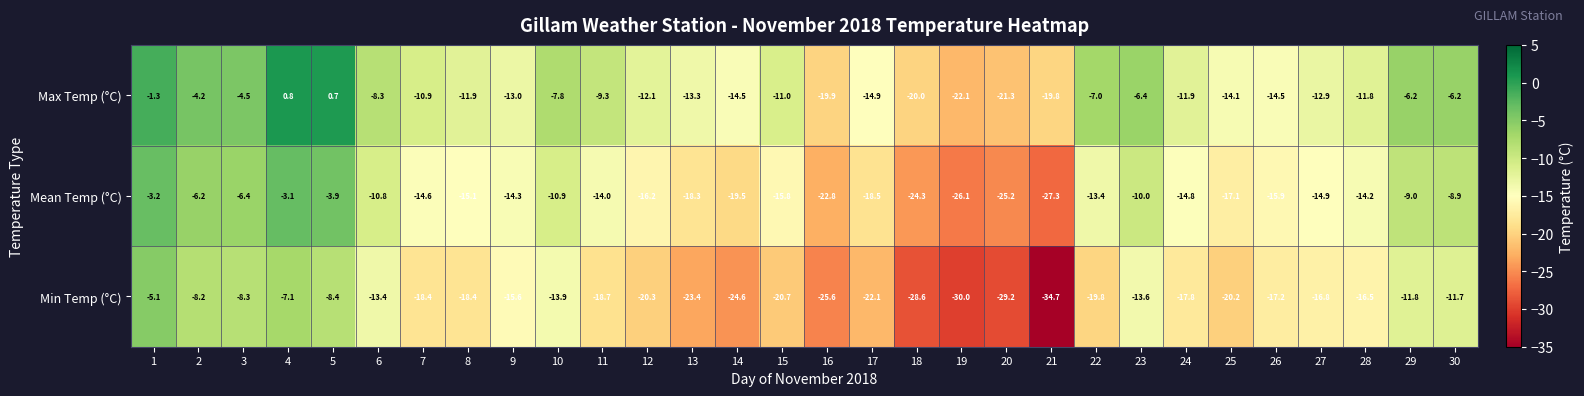

Rank the series by their average value, from lowest to highest.

Min Temp (°C), Mean Temp (°C), Max Temp (°C)